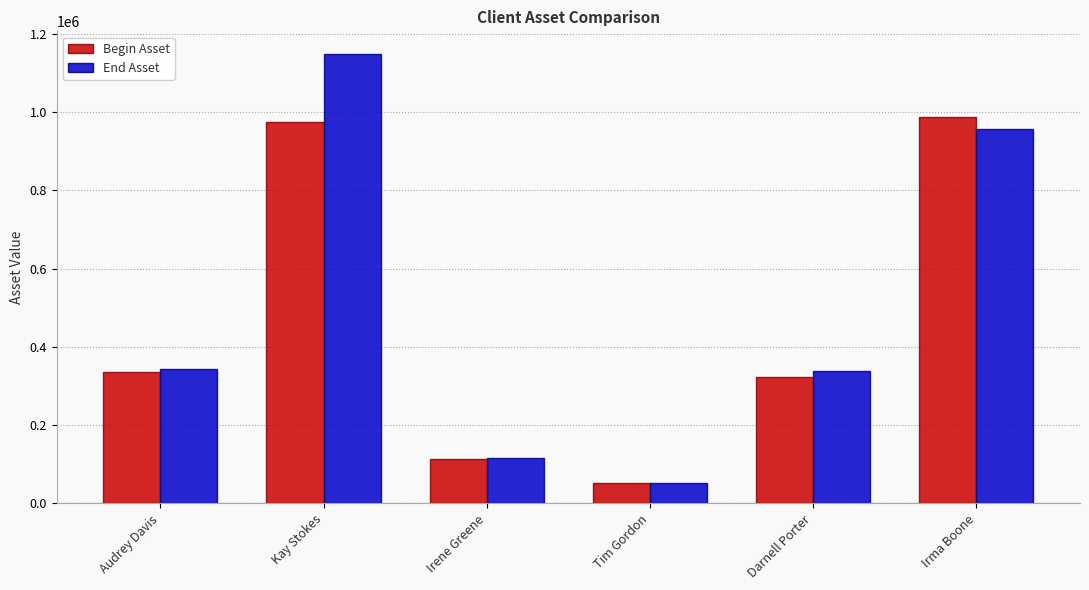

What is the sum of all End Asset values?

2956328